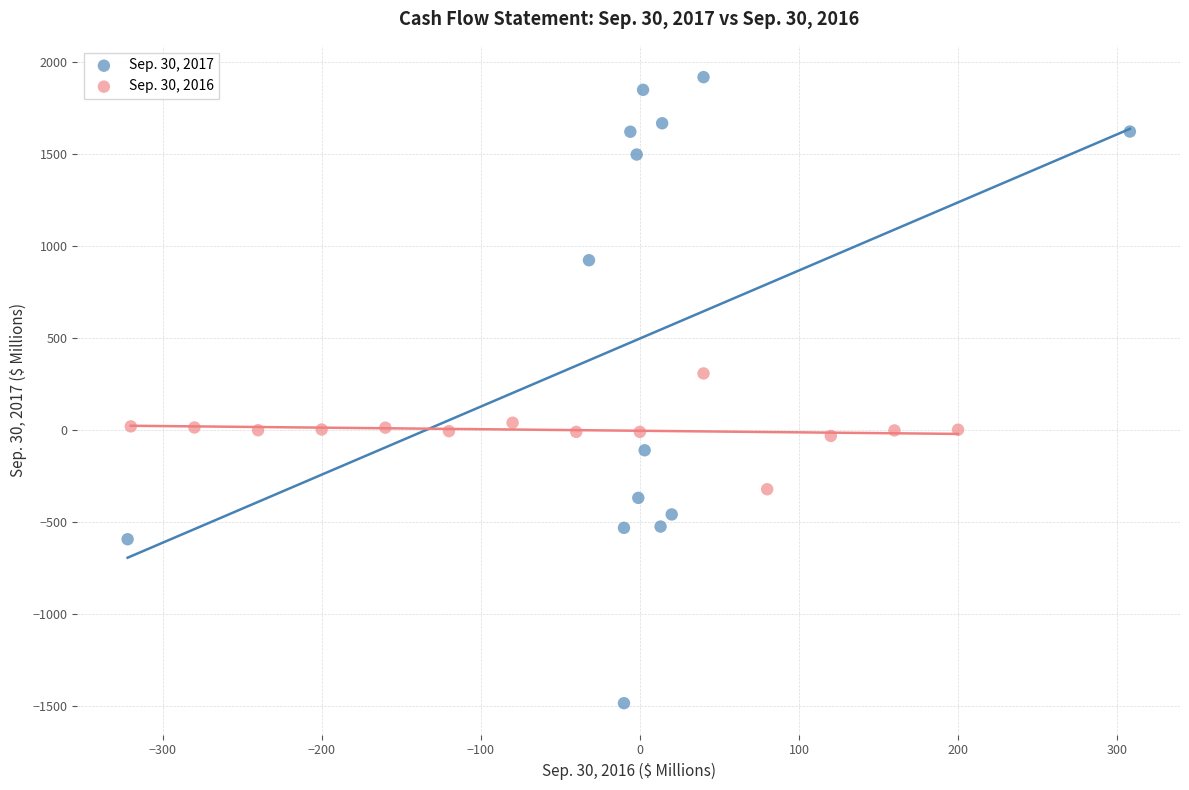

Which series has the widest spread of Y values?

Sep. 30, 2017